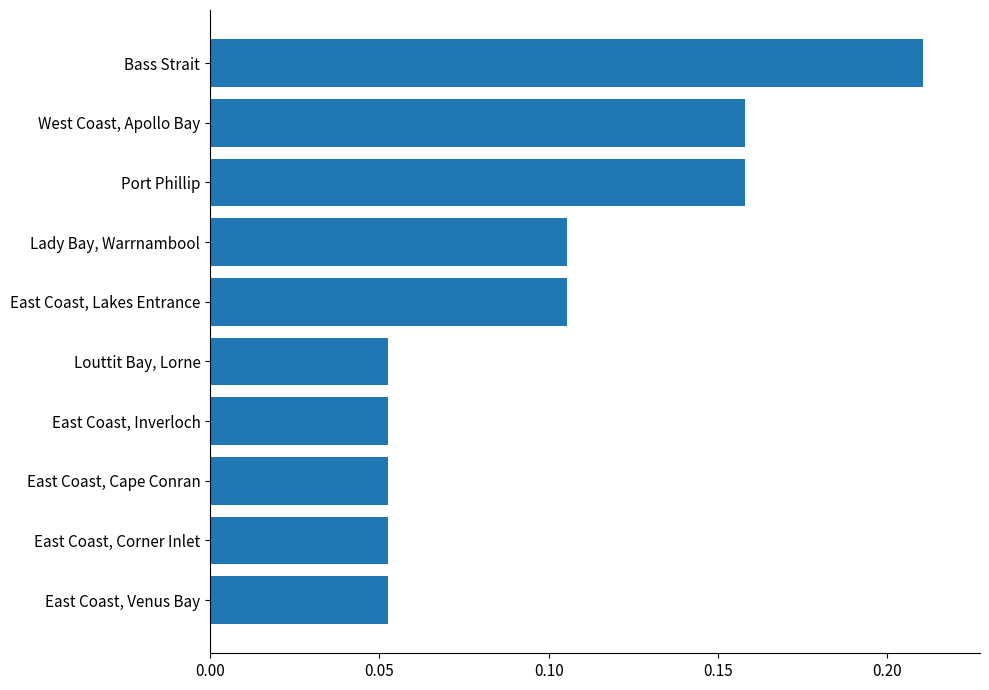

Count the values in the range 0 to 1.

10